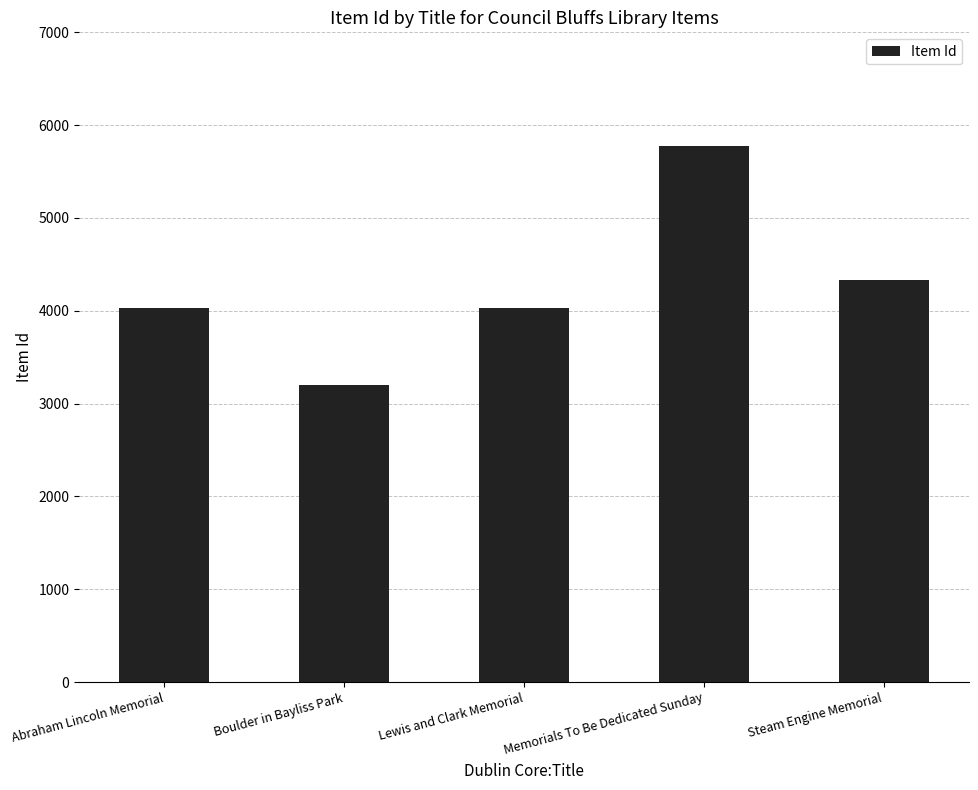

Which label corresponds to the largest value in the chart?

Memorials To Be Dedicated Sunday